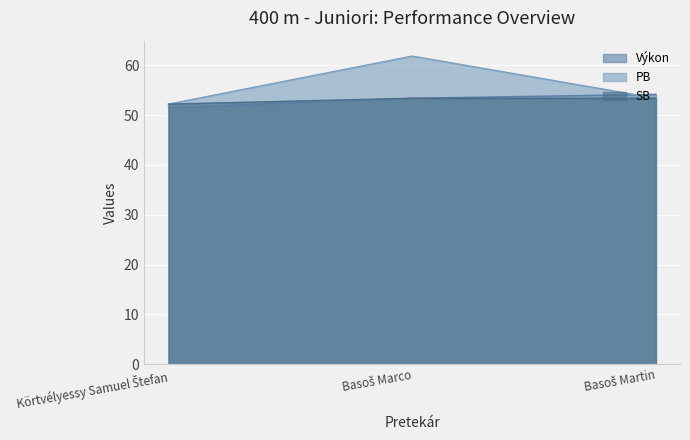

How many data points in Výkon are above 53?

2